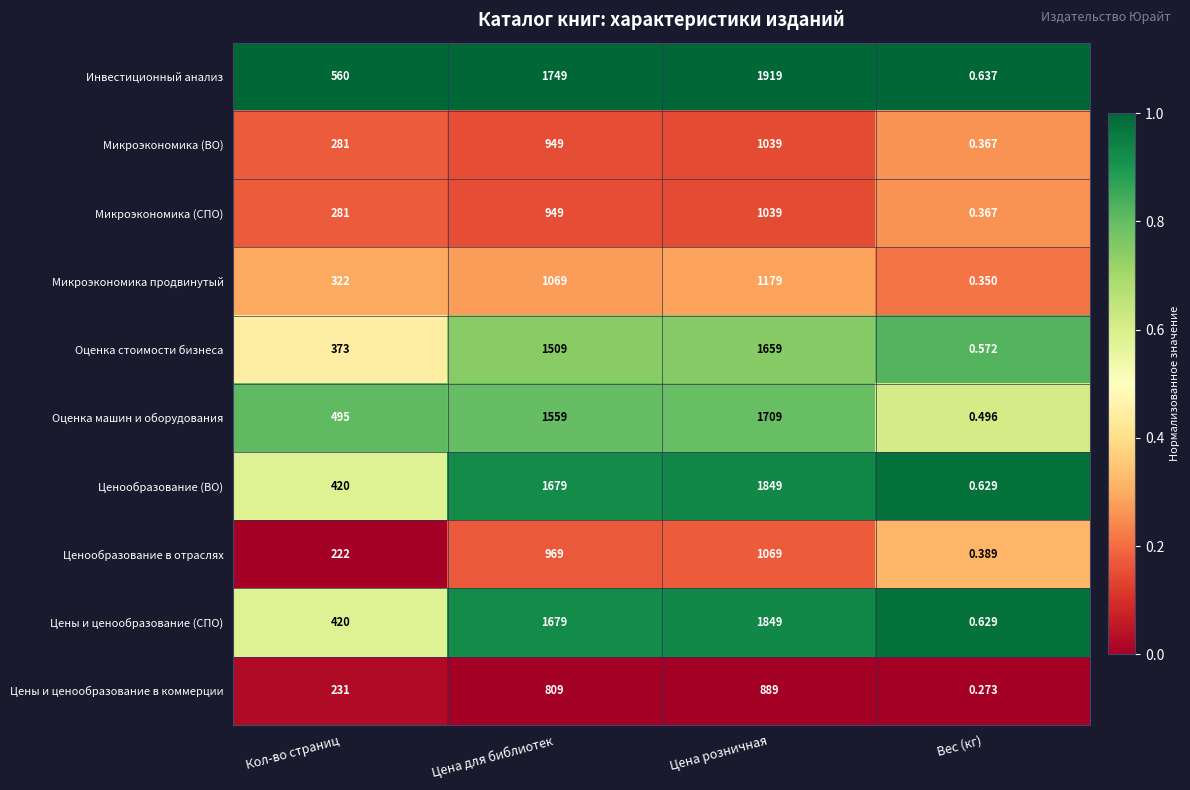

List the labels in order of Микроэкономика (СПО) value, largest first.

Цена розничная, Цена для библиотек, Кол-во страниц, Вес (кг)